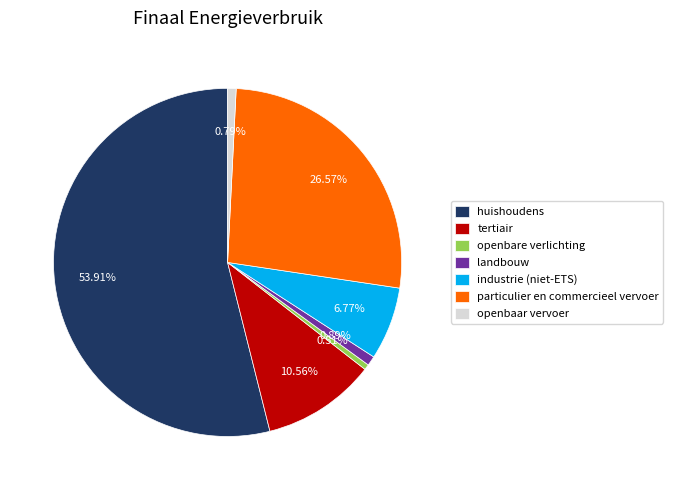

Between industrie (niet-ETS) and landbouw, which is larger?

industrie (niet-ETS)